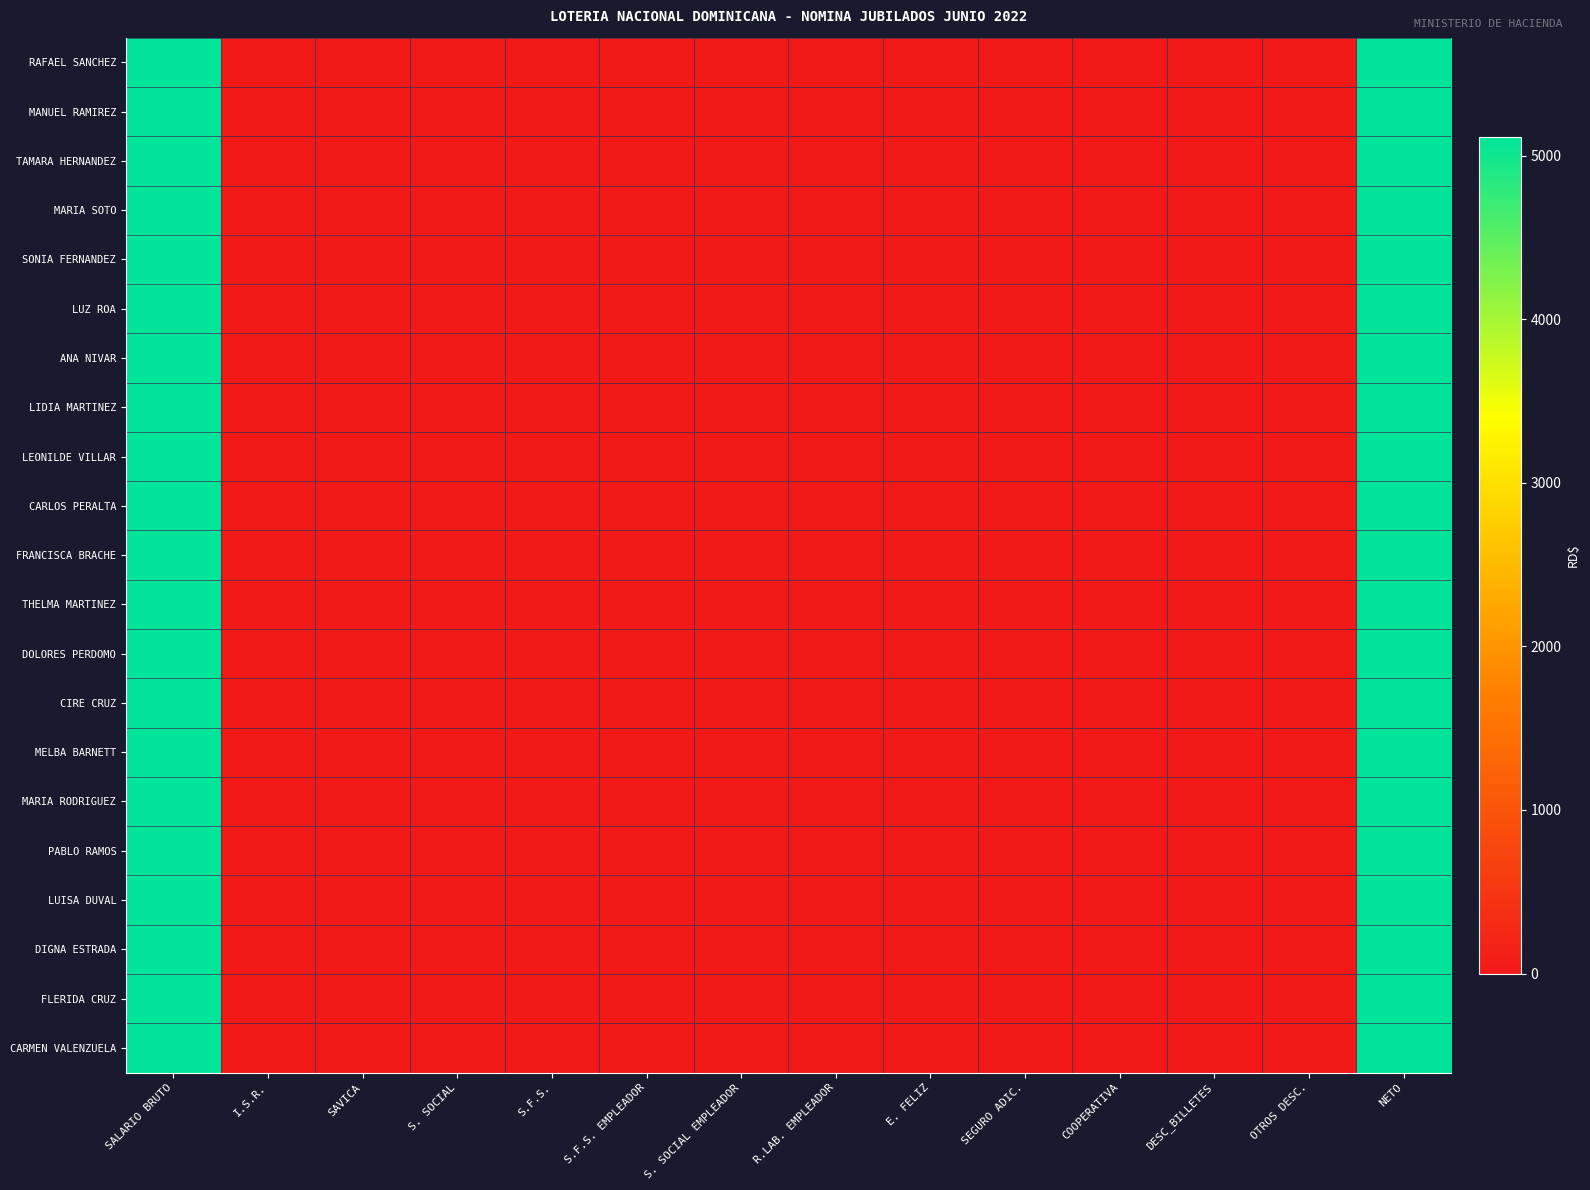

Reading left to right, transcribe all the data shown in this chart.

RAFAEL SANCHEZ: SALARIO BRUTO=5117.5	I.S.R.=0.0	SAVICA=0.0	S. SOCIAL=0.0	S.F.S.=0.0	S.F.S. EMPLEADOR=0.0	S. SOCIAL EMPLEADOR=0.0	R.LAB. EMPLEADOR=0.0	E. FELIZ=0.0	SEGURO ADIC.=0.0	COOPERATIVA=0.0	DESC_BILLETES=0.0	OTROS DESC.=0.0	NETO=5117.5
MANUEL RAMIREZ: SALARIO BRUTO=5117.5	I.S.R.=0.0	SAVICA=0.0	S. SOCIAL=0.0	S.F.S.=0.0	S.F.S. EMPLEADOR=0.0	S. SOCIAL EMPLEADOR=0.0	R.LAB. EMPLEADOR=0.0	E. FELIZ=0.0	SEGURO ADIC.=0.0	COOPERATIVA=0.0	DESC_BILLETES=0.0	OTROS DESC.=0.0	NETO=5117.5
TAMARA HERNANDEZ: SALARIO BRUTO=5117.5	I.S.R.=0.0	SAVICA=0.0	S. SOCIAL=0.0	S.F.S.=0.0	S.F.S. EMPLEADOR=0.0	S. SOCIAL EMPLEADOR=0.0	R.LAB. EMPLEADOR=0.0	E. FELIZ=0.0	SEGURO ADIC.=0.0	COOPERATIVA=0.0	DESC_BILLETES=0.0	OTROS DESC.=0.0	NETO=5117.5
MARIA SOTO: SALARIO BRUTO=5117.5	I.S.R.=0.0	SAVICA=0.0	S. SOCIAL=0.0	S.F.S.=0.0	S.F.S. EMPLEADOR=0.0	S. SOCIAL EMPLEADOR=0.0	R.LAB. EMPLEADOR=0.0	E. FELIZ=0.0	SEGURO ADIC.=0.0	COOPERATIVA=0.0	DESC_BILLETES=0.0	OTROS DESC.=0.0	NETO=5117.5
SONIA FERNANDEZ: SALARIO BRUTO=5117.5	I.S.R.=0.0	SAVICA=0.0	S. SOCIAL=0.0	S.F.S.=0.0	S.F.S. EMPLEADOR=0.0	S. SOCIAL EMPLEADOR=0.0	R.LAB. EMPLEADOR=0.0	E. FELIZ=0.0	SEGURO ADIC.=0.0	COOPERATIVA=0.0	DESC_BILLETES=0.0	OTROS DESC.=0.0	NETO=5117.5
LUZ ROA: SALARIO BRUTO=5117.5	I.S.R.=0.0	SAVICA=0.0	S. SOCIAL=0.0	S.F.S.=0.0	S.F.S. EMPLEADOR=0.0	S. SOCIAL EMPLEADOR=0.0	R.LAB. EMPLEADOR=0.0	E. FELIZ=0.0	SEGURO ADIC.=0.0	COOPERATIVA=0.0	DESC_BILLETES=0.0	OTROS DESC.=0.0	NETO=5117.5
ANA NIVAR: SALARIO BRUTO=5117.5	I.S.R.=0.0	SAVICA=0.0	S. SOCIAL=0.0	S.F.S.=0.0	S.F.S. EMPLEADOR=0.0	S. SOCIAL EMPLEADOR=0.0	R.LAB. EMPLEADOR=0.0	E. FELIZ=0.0	SEGURO ADIC.=0.0	COOPERATIVA=0.0	DESC_BILLETES=0.0	OTROS DESC.=0.0	NETO=5117.5
LIDIA MARTINEZ: SALARIO BRUTO=5117.5	I.S.R.=0.0	SAVICA=0.0	S. SOCIAL=0.0	S.F.S.=0.0	S.F.S. EMPLEADOR=0.0	S. SOCIAL EMPLEADOR=0.0	R.LAB. EMPLEADOR=0.0	E. FELIZ=0.0	SEGURO ADIC.=0.0	COOPERATIVA=0.0	DESC_BILLETES=0.0	OTROS DESC.=0.0	NETO=5117.5
LEONILDE VILLAR: SALARIO BRUTO=5117.5	I.S.R.=0.0	SAVICA=0.0	S. SOCIAL=0.0	S.F.S.=0.0	S.F.S. EMPLEADOR=0.0	S. SOCIAL EMPLEADOR=0.0	R.LAB. EMPLEADOR=0.0	E. FELIZ=0.0	SEGURO ADIC.=0.0	COOPERATIVA=0.0	DESC_BILLETES=0.0	OTROS DESC.=0.0	NETO=5117.5
CARLOS PERALTA: SALARIO BRUTO=5117.5	I.S.R.=0.0	SAVICA=0.0	S. SOCIAL=0.0	S.F.S.=0.0	S.F.S. EMPLEADOR=0.0	S. SOCIAL EMPLEADOR=0.0	R.LAB. EMPLEADOR=0.0	E. FELIZ=0.0	SEGURO ADIC.=0.0	COOPERATIVA=0.0	DESC_BILLETES=0.0	OTROS DESC.=0.0	NETO=5117.5
FRANCISCA BRACHE: SALARIO BRUTO=5117.5	I.S.R.=0.0	SAVICA=0.0	S. SOCIAL=0.0	S.F.S.=0.0	S.F.S. EMPLEADOR=0.0	S. SOCIAL EMPLEADOR=0.0	R.LAB. EMPLEADOR=0.0	E. FELIZ=0.0	SEGURO ADIC.=0.0	COOPERATIVA=0.0	DESC_BILLETES=0.0	OTROS DESC.=0.0	NETO=5117.5
THELMA MARTINEZ: SALARIO BRUTO=5117.5	I.S.R.=0.0	SAVICA=0.0	S. SOCIAL=0.0	S.F.S.=0.0	S.F.S. EMPLEADOR=0.0	S. SOCIAL EMPLEADOR=0.0	R.LAB. EMPLEADOR=0.0	E. FELIZ=0.0	SEGURO ADIC.=0.0	COOPERATIVA=0.0	DESC_BILLETES=0.0	OTROS DESC.=0.0	NETO=5117.5
DOLORES PERDOMO: SALARIO BRUTO=5117.5	I.S.R.=0.0	SAVICA=0.0	S. SOCIAL=0.0	S.F.S.=0.0	S.F.S. EMPLEADOR=0.0	S. SOCIAL EMPLEADOR=0.0	R.LAB. EMPLEADOR=0.0	E. FELIZ=0.0	SEGURO ADIC.=0.0	COOPERATIVA=0.0	DESC_BILLETES=0.0	OTROS DESC.=0.0	NETO=5117.5
CIRE CRUZ: SALARIO BRUTO=5117.5	I.S.R.=0.0	SAVICA=0.0	S. SOCIAL=0.0	S.F.S.=0.0	S.F.S. EMPLEADOR=0.0	S. SOCIAL EMPLEADOR=0.0	R.LAB. EMPLEADOR=0.0	E. FELIZ=0.0	SEGURO ADIC.=0.0	COOPERATIVA=0.0	DESC_BILLETES=0.0	OTROS DESC.=0.0	NETO=5117.5
MELBA BARNETT: SALARIO BRUTO=5117.5	I.S.R.=0.0	SAVICA=0.0	S. SOCIAL=0.0	S.F.S.=0.0	S.F.S. EMPLEADOR=0.0	S. SOCIAL EMPLEADOR=0.0	R.LAB. EMPLEADOR=0.0	E. FELIZ=0.0	SEGURO ADIC.=0.0	COOPERATIVA=0.0	DESC_BILLETES=0.0	OTROS DESC.=0.0	NETO=5117.5
MARIA RODRIGUEZ: SALARIO BRUTO=5117.5	I.S.R.=0.0	SAVICA=0.0	S. SOCIAL=0.0	S.F.S.=0.0	S.F.S. EMPLEADOR=0.0	S. SOCIAL EMPLEADOR=0.0	R.LAB. EMPLEADOR=0.0	E. FELIZ=0.0	SEGURO ADIC.=0.0	COOPERATIVA=0.0	DESC_BILLETES=0.0	OTROS DESC.=0.0	NETO=5117.5
PABLO RAMOS: SALARIO BRUTO=5117.5	I.S.R.=0.0	SAVICA=0.0	S. SOCIAL=0.0	S.F.S.=0.0	S.F.S. EMPLEADOR=0.0	S. SOCIAL EMPLEADOR=0.0	R.LAB. EMPLEADOR=0.0	E. FELIZ=0.0	SEGURO ADIC.=0.0	COOPERATIVA=0.0	DESC_BILLETES=0.0	OTROS DESC.=0.0	NETO=5117.5
LUISA DUVAL: SALARIO BRUTO=5117.5	I.S.R.=0.0	SAVICA=0.0	S. SOCIAL=0.0	S.F.S.=0.0	S.F.S. EMPLEADOR=0.0	S. SOCIAL EMPLEADOR=0.0	R.LAB. EMPLEADOR=0.0	E. FELIZ=0.0	SEGURO ADIC.=0.0	COOPERATIVA=0.0	DESC_BILLETES=0.0	OTROS DESC.=0.0	NETO=5117.5
DIGNA ESTRADA: SALARIO BRUTO=5117.5	I.S.R.=0.0	SAVICA=0.0	S. SOCIAL=0.0	S.F.S.=0.0	S.F.S. EMPLEADOR=0.0	S. SOCIAL EMPLEADOR=0.0	R.LAB. EMPLEADOR=0.0	E. FELIZ=0.0	SEGURO ADIC.=0.0	COOPERATIVA=0.0	DESC_BILLETES=0.0	OTROS DESC.=0.0	NETO=5117.5
FLERIDA CRUZ: SALARIO BRUTO=5117.5	I.S.R.=0.0	SAVICA=0.0	S. SOCIAL=0.0	S.F.S.=0.0	S.F.S. EMPLEADOR=0.0	S. SOCIAL EMPLEADOR=0.0	R.LAB. EMPLEADOR=0.0	E. FELIZ=0.0	SEGURO ADIC.=0.0	COOPERATIVA=0.0	DESC_BILLETES=0.0	OTROS DESC.=0.0	NETO=5117.5
CARMEN VALENZUELA: SALARIO BRUTO=5117.5	I.S.R.=0.0	SAVICA=0.0	S. SOCIAL=0.0	S.F.S.=0.0	S.F.S. EMPLEADOR=0.0	S. SOCIAL EMPLEADOR=0.0	R.LAB. EMPLEADOR=0.0	E. FELIZ=0.0	SEGURO ADIC.=0.0	COOPERATIVA=0.0	DESC_BILLETES=0.0	OTROS DESC.=0.0	NETO=5117.5